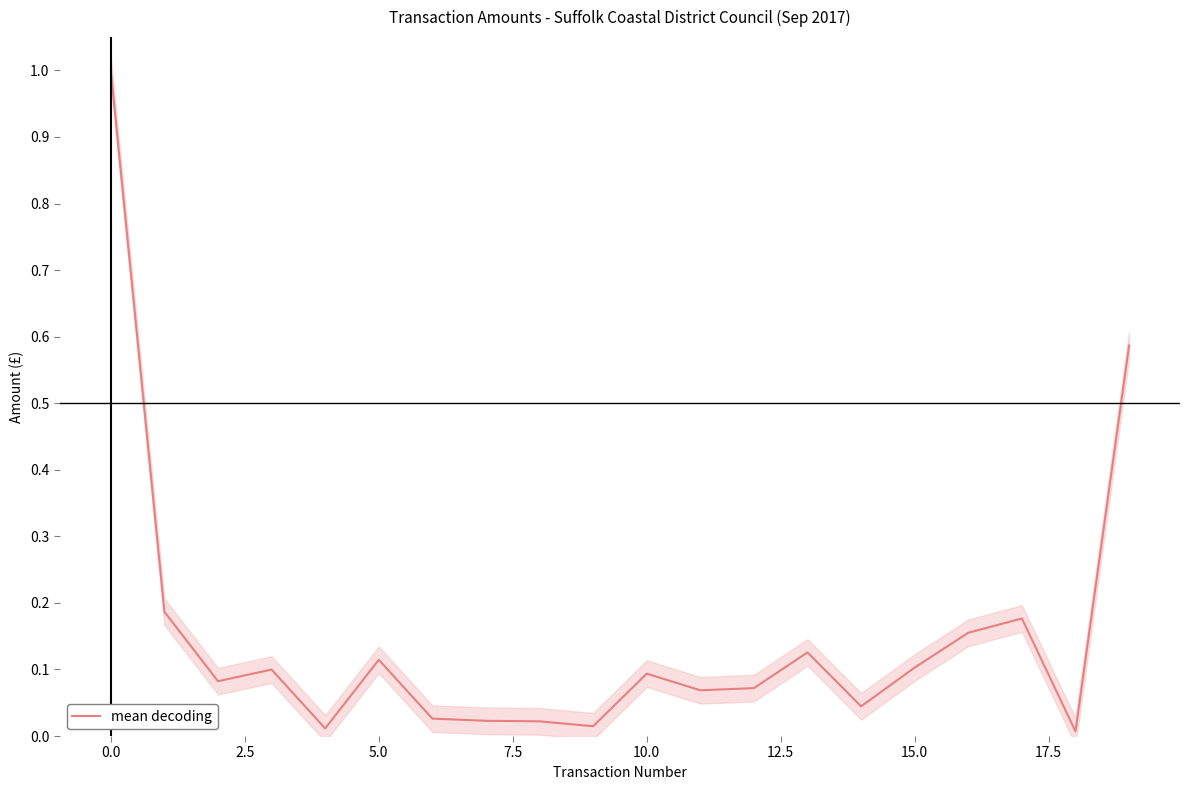

What is the sum of all values?

3.0